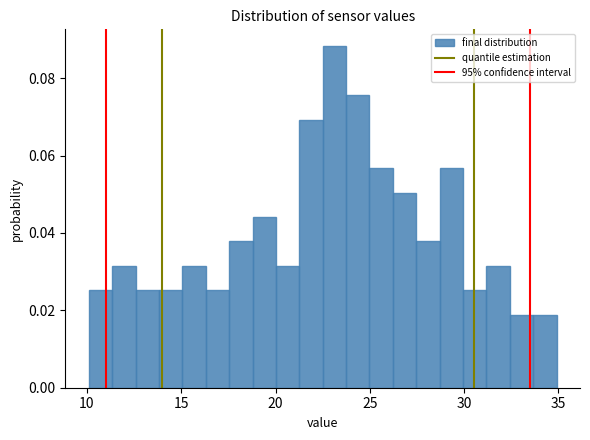

Read against the x-axis, roughly where is the centre of the tallest bar?

23.0